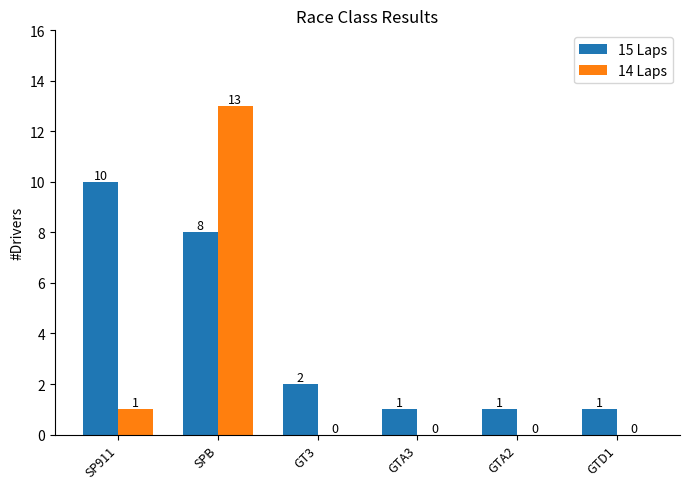

Reading left to right, extract all data points from this chart.

15 Laps: SP911=10	SPB=8	GT3=2	GTA3=1	GTA2=1	GTD1=1
14 Laps: SP911=1	SPB=13	GT3=0	GTA3=0	GTA2=0	GTD1=0